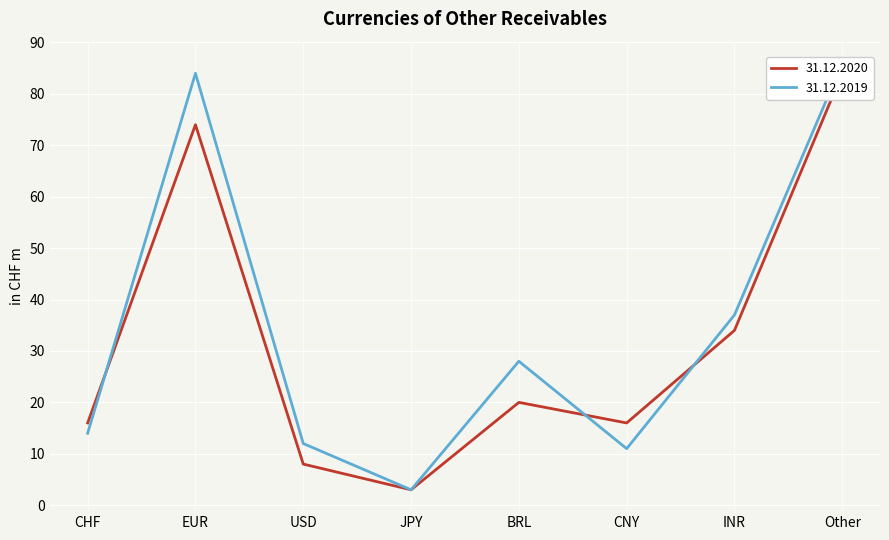

Is the value of 31.12.2020 at Other greater than the value of 31.12.2019 at JPY?

Yes